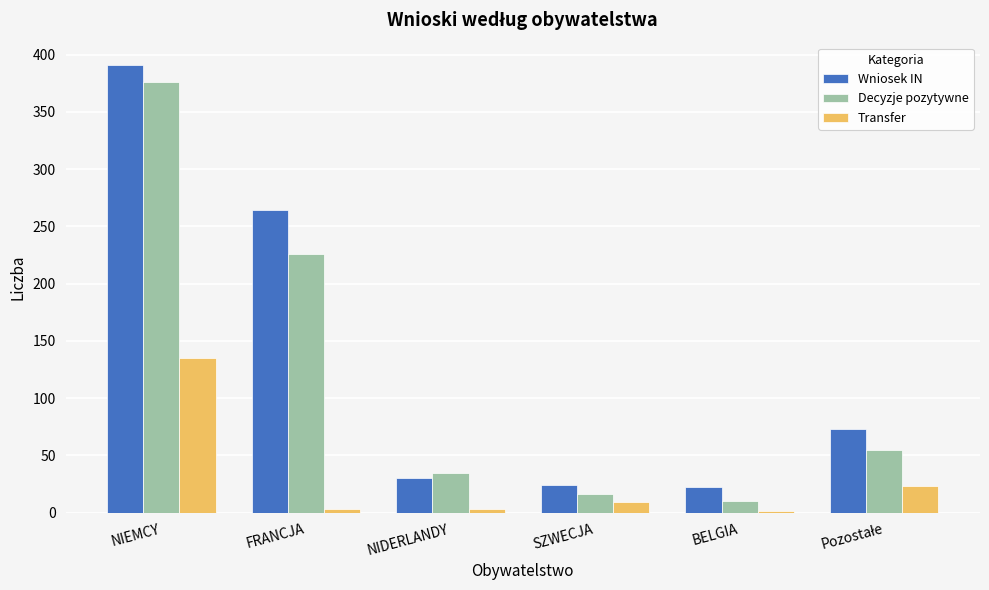

What is the sum of all Transfer values?

174